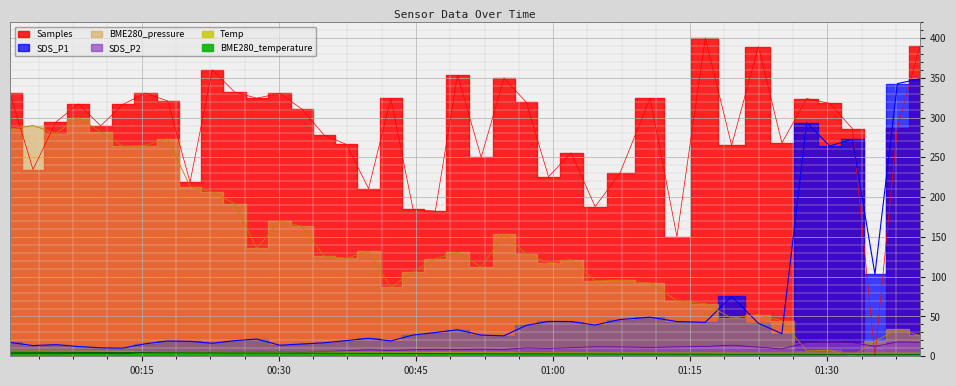

What is the sum of the SDS_P2 values at 2023/04/12 01:19:32 and 2023/04/12 00:57:04?

24.5